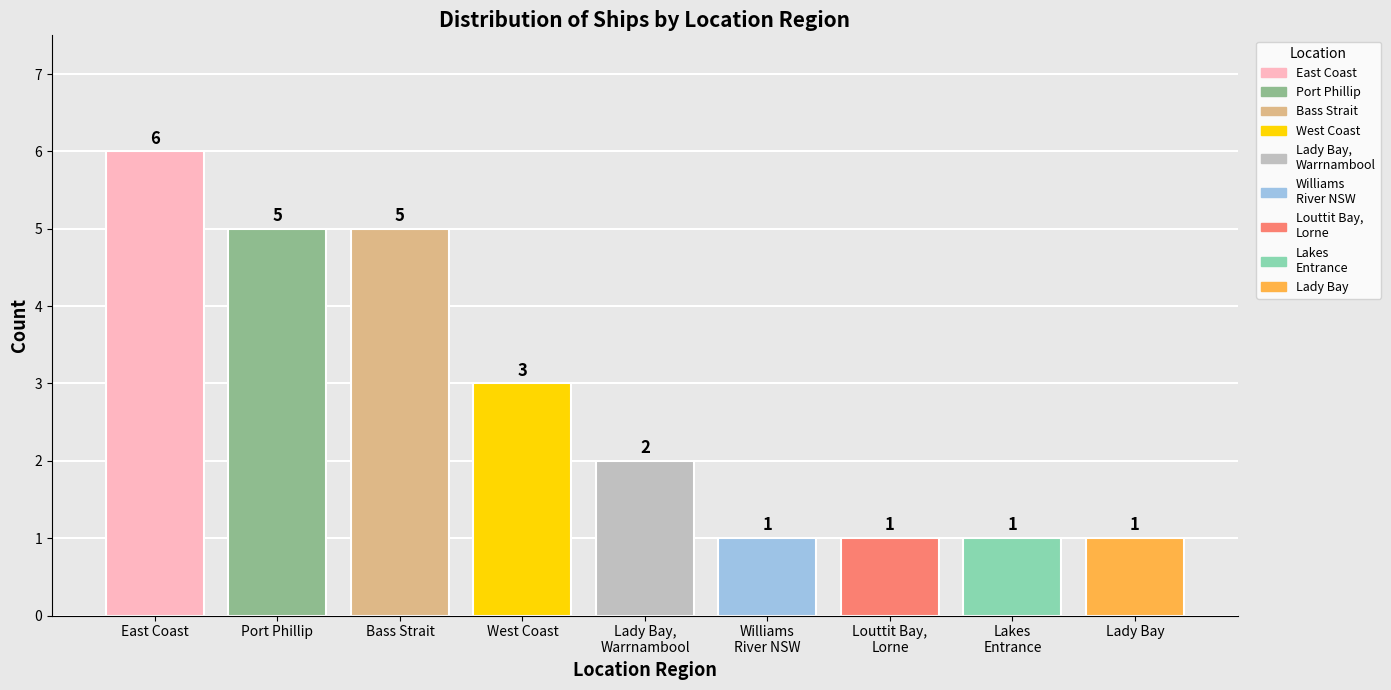

What is the greatest value displayed?

6